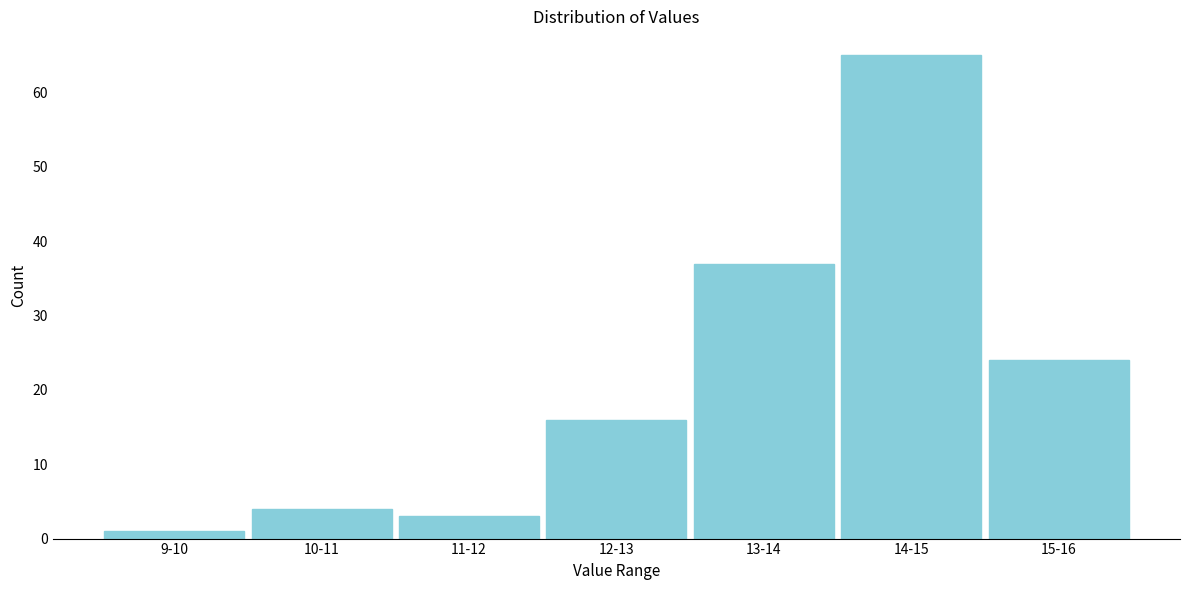

Reading left to right, what are all the values shown in this chart?

1	4	3	16	37	65	24